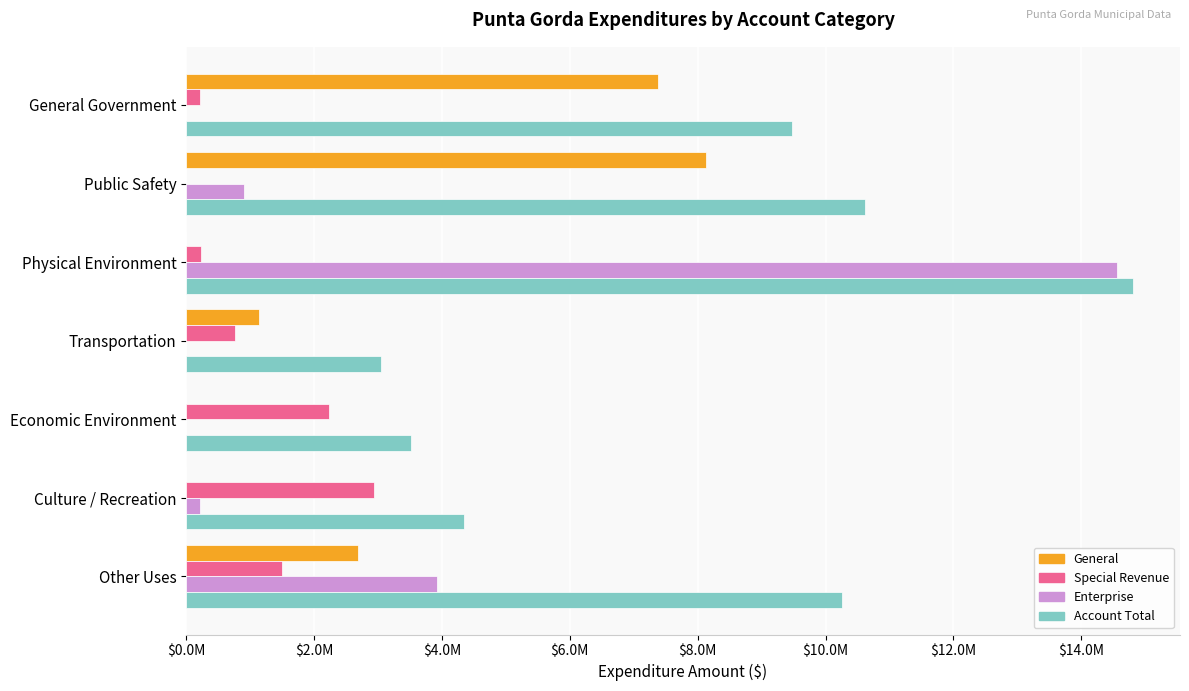

At how many categories does at least one series exceed 1671645?

7